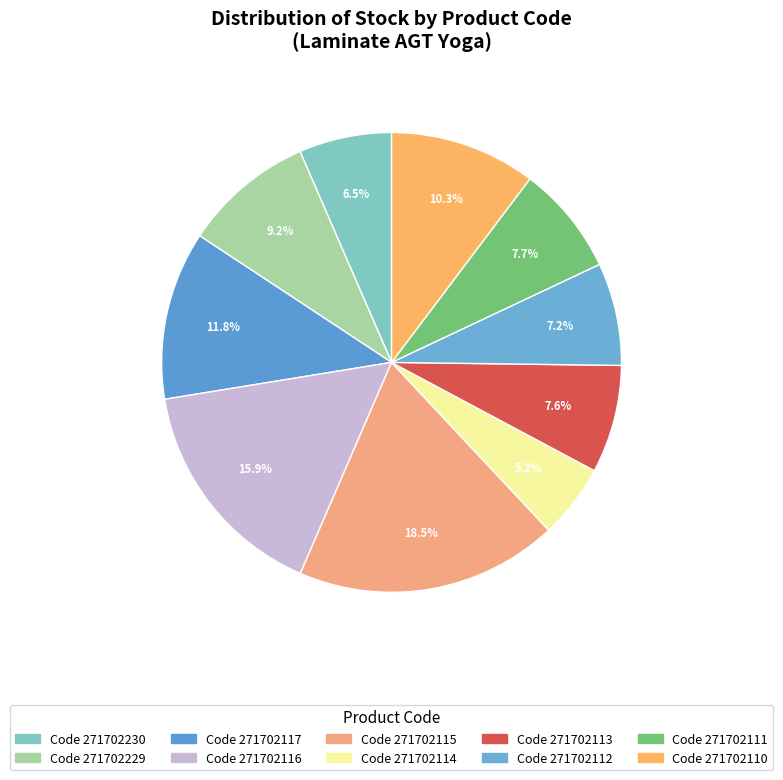

How many slices are in this pie chart?

10